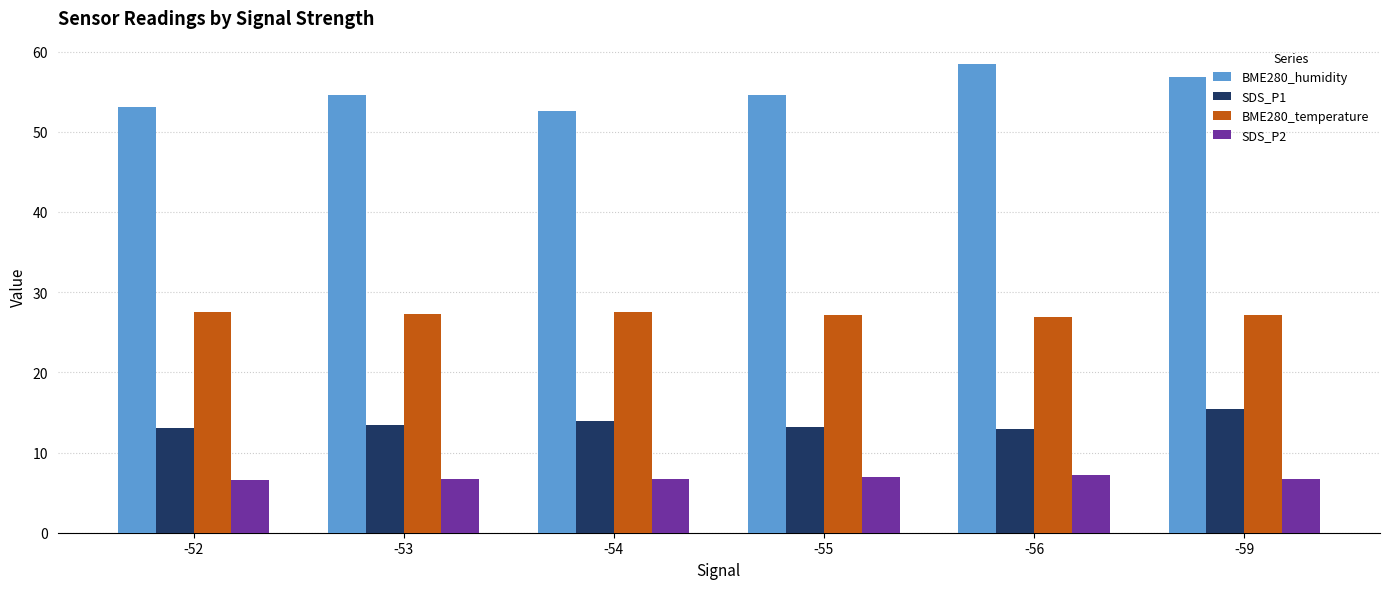

How many bars are there in each group?

4